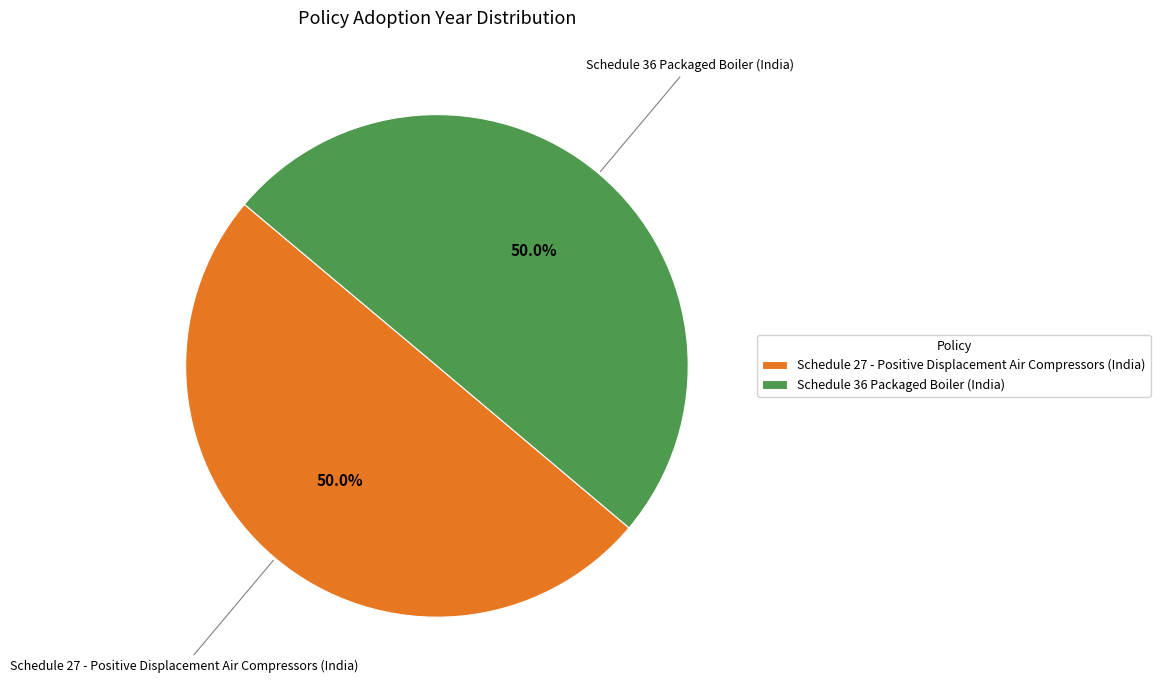

What is the ratio of the value at Schedule 36 Packaged Boiler (India) to the value at Schedule 27 - Positive Displacement Air Compressors (India)?

1.0